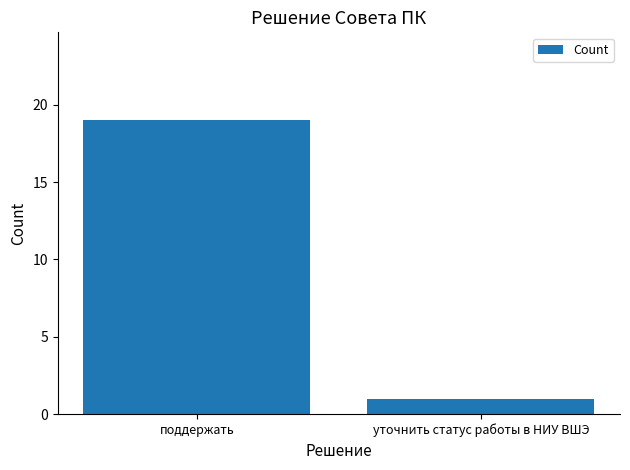

The value at поддержать is 30. True or false?

False